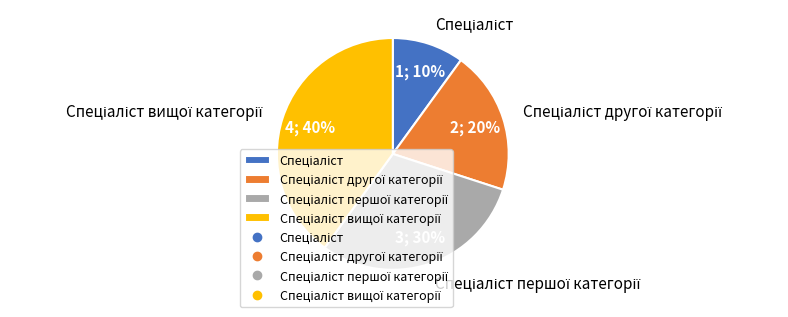

Count the number of slices in the pie.

4